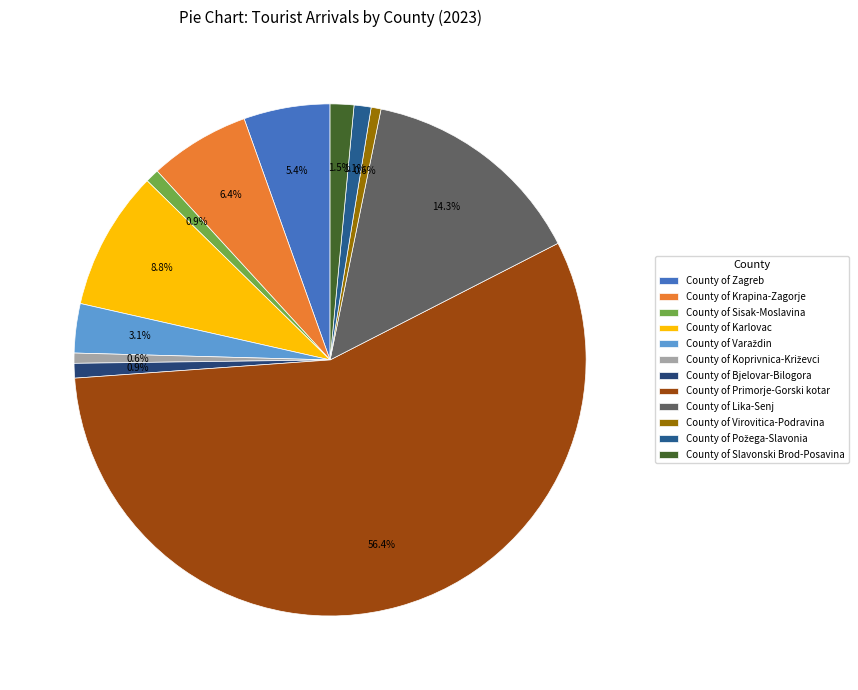

Is it true that County of Požega-Slavonia is 1% of the pie?

True